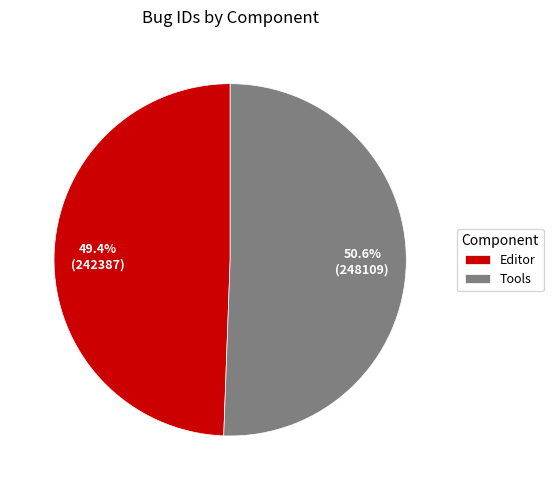

Which category accounts for the majority?

Tools